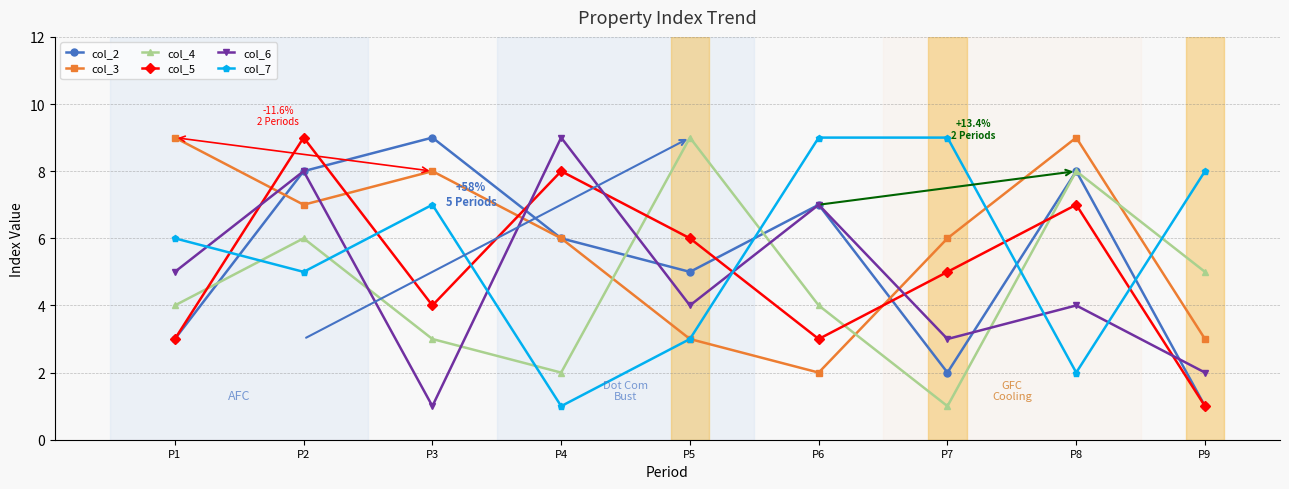

What value does the col_6 series have at P9?

2